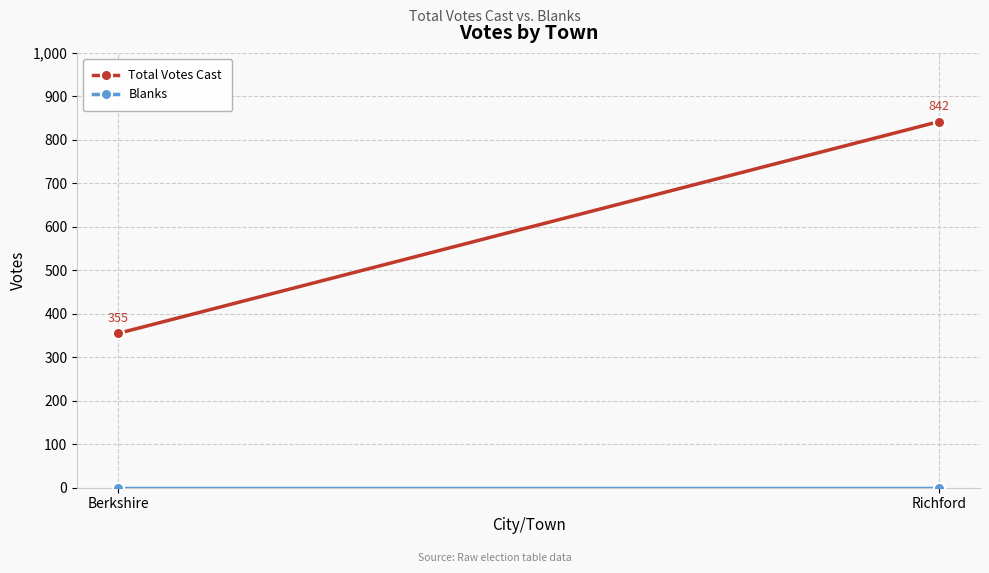

At Richford, list the series in order from smallest to largest.

Blanks, Total Votes Cast